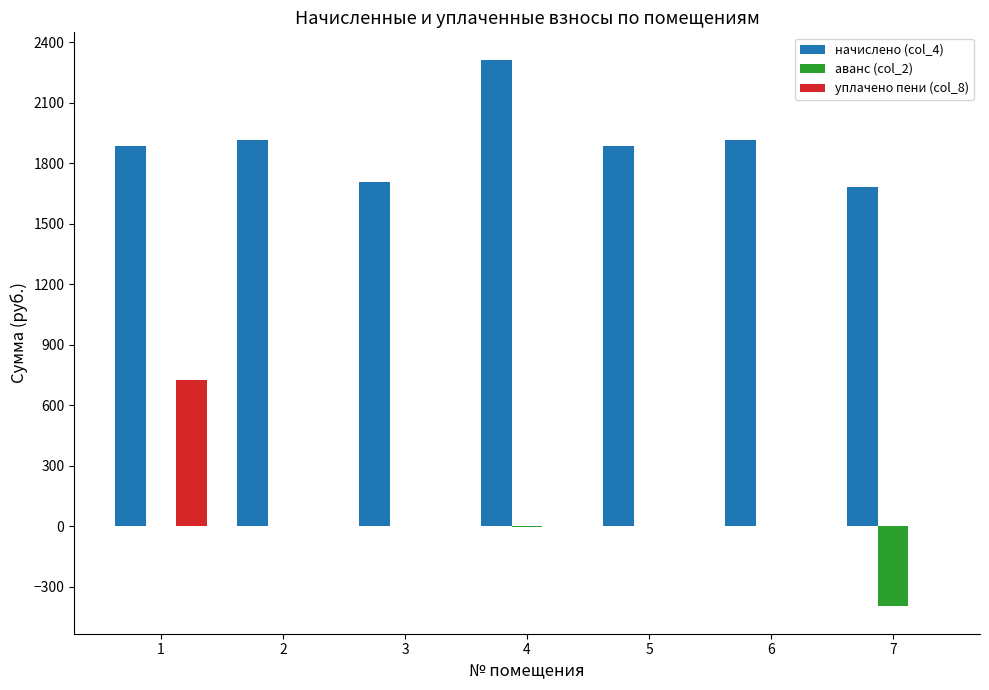

What is the total value across all series at 3?

1704.7